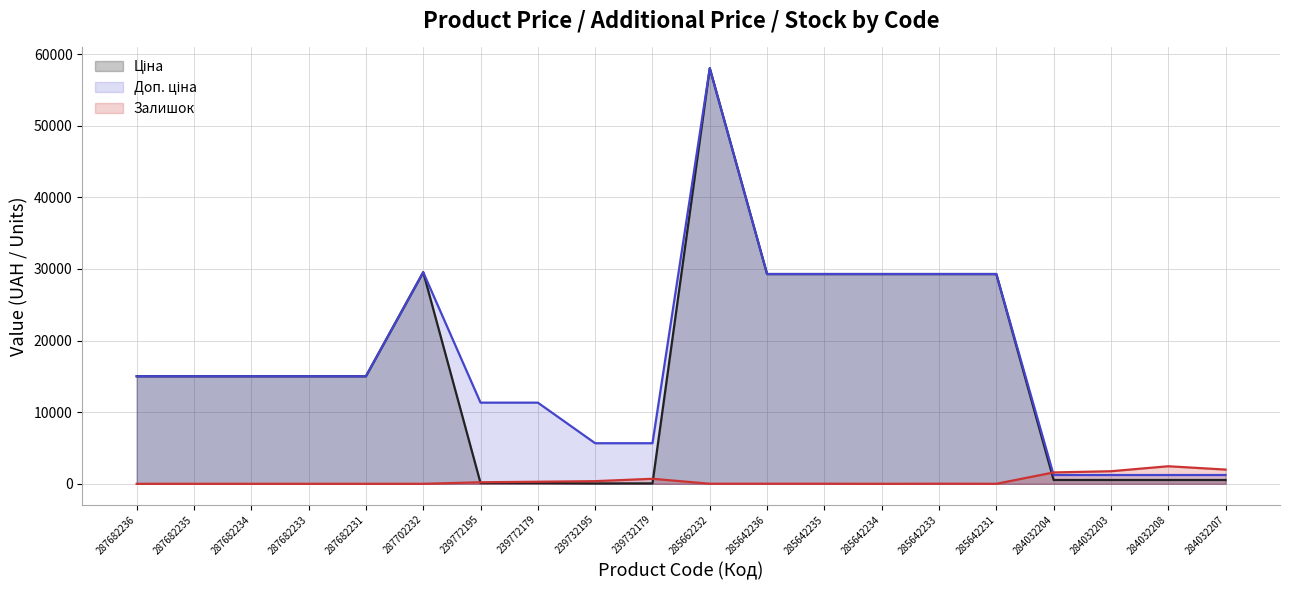

What position from the right is 284032207?

1